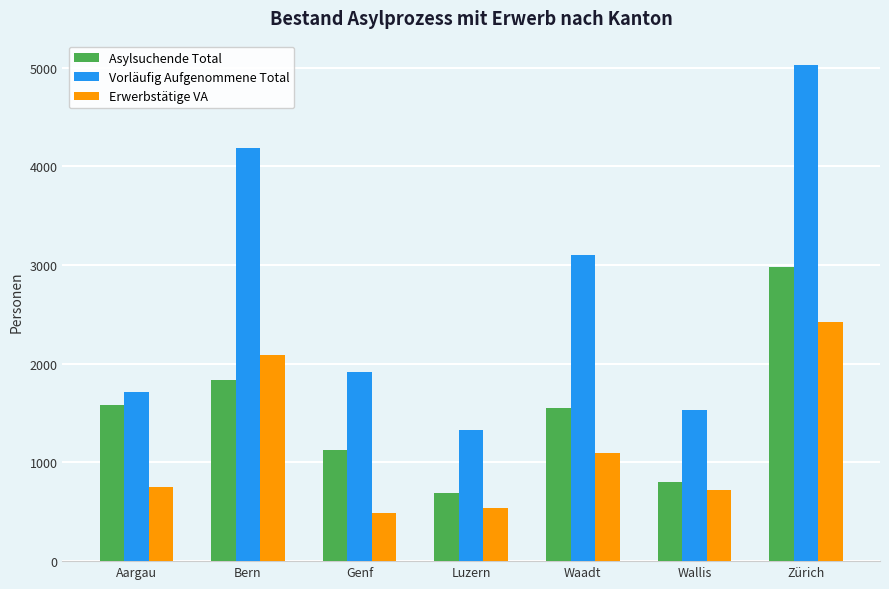

What is the highest value of the Erwerbstätige VA series?

2421